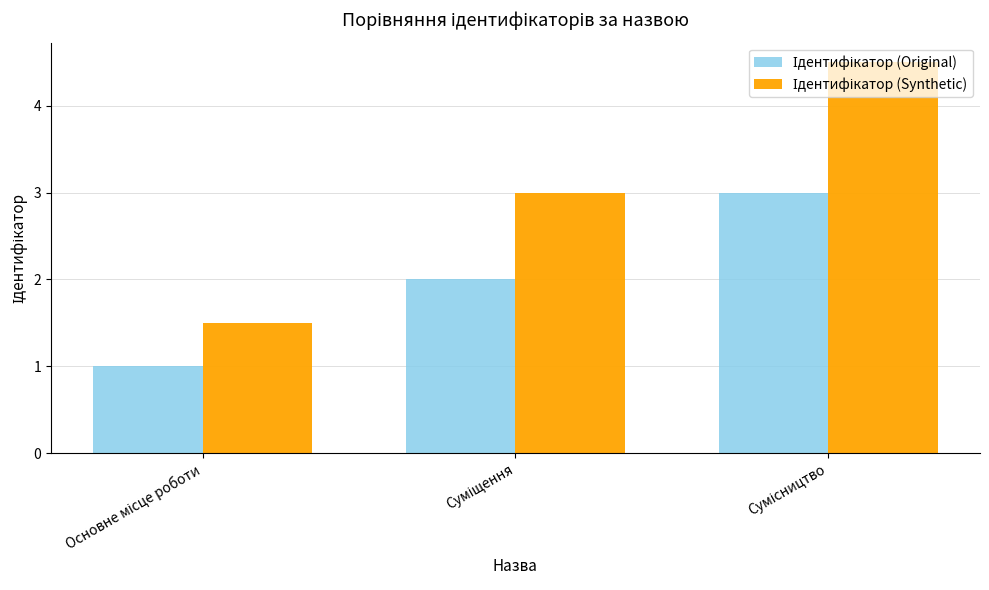

What is the minimum value shown in the chart?

1.0